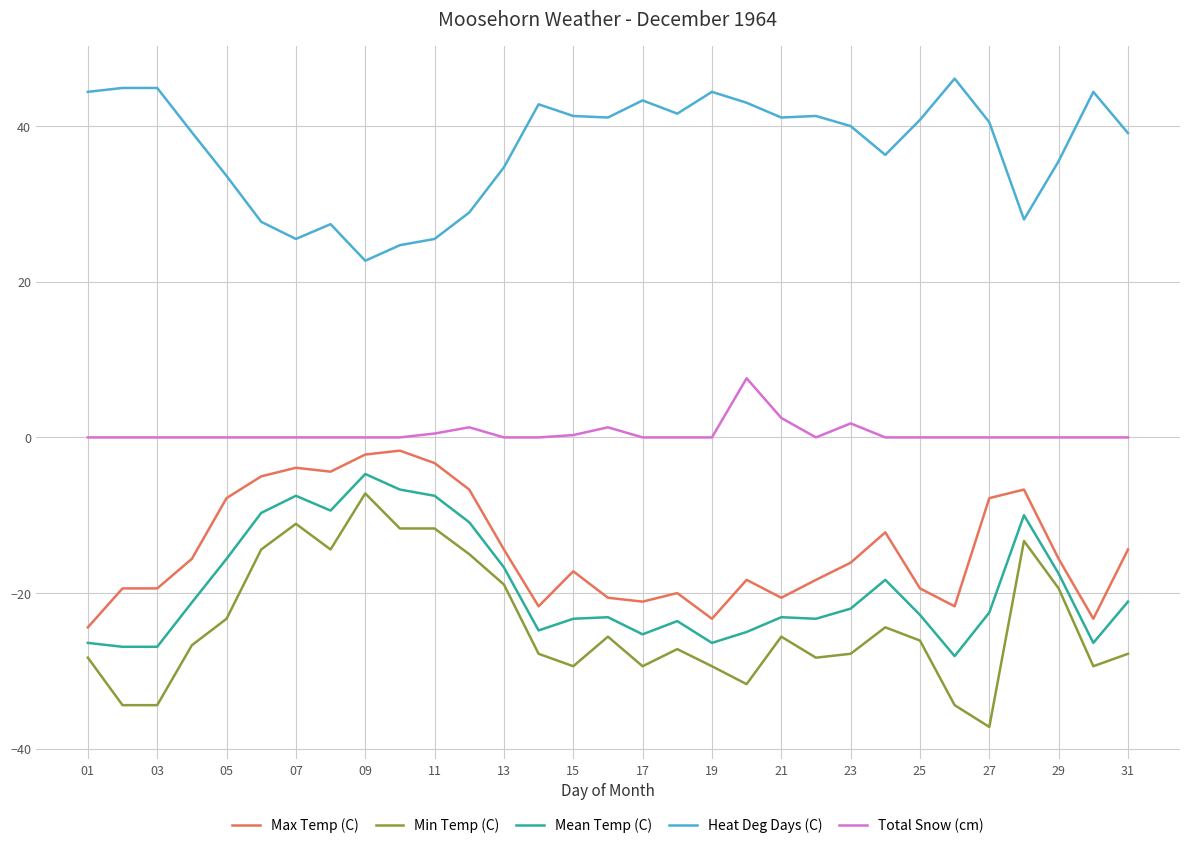

True or false: Mean Temp (C) and Total Snow (cm) cross at least once.

False